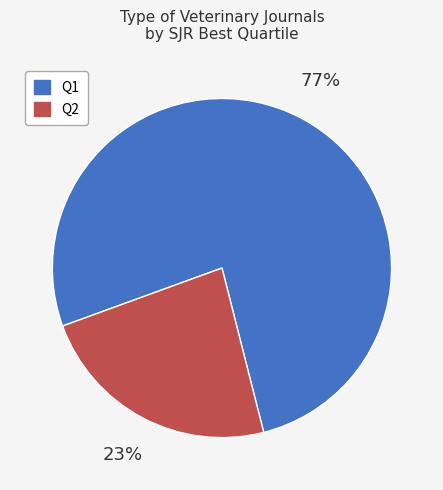

Is there any slice that represents more than half of the pie?

Yes